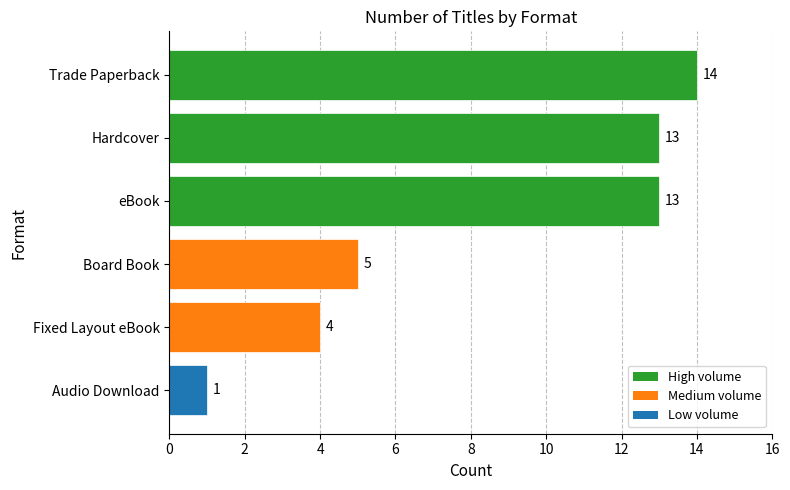

At which category does the chart reach its peak across all series?

Trade Paperback